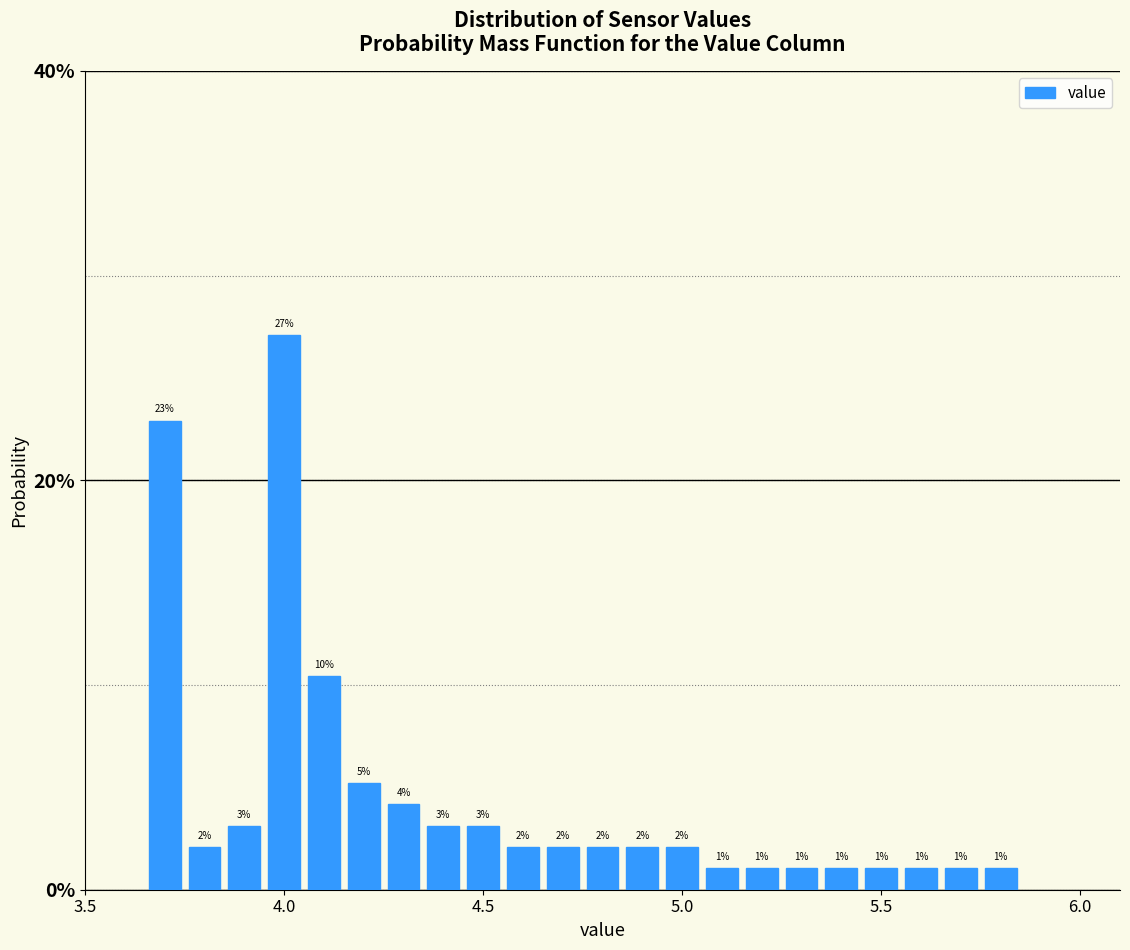

Around what value on the x-axis is the tallest bar? Give the approximate position of its centre, as read against the axis.

4.00